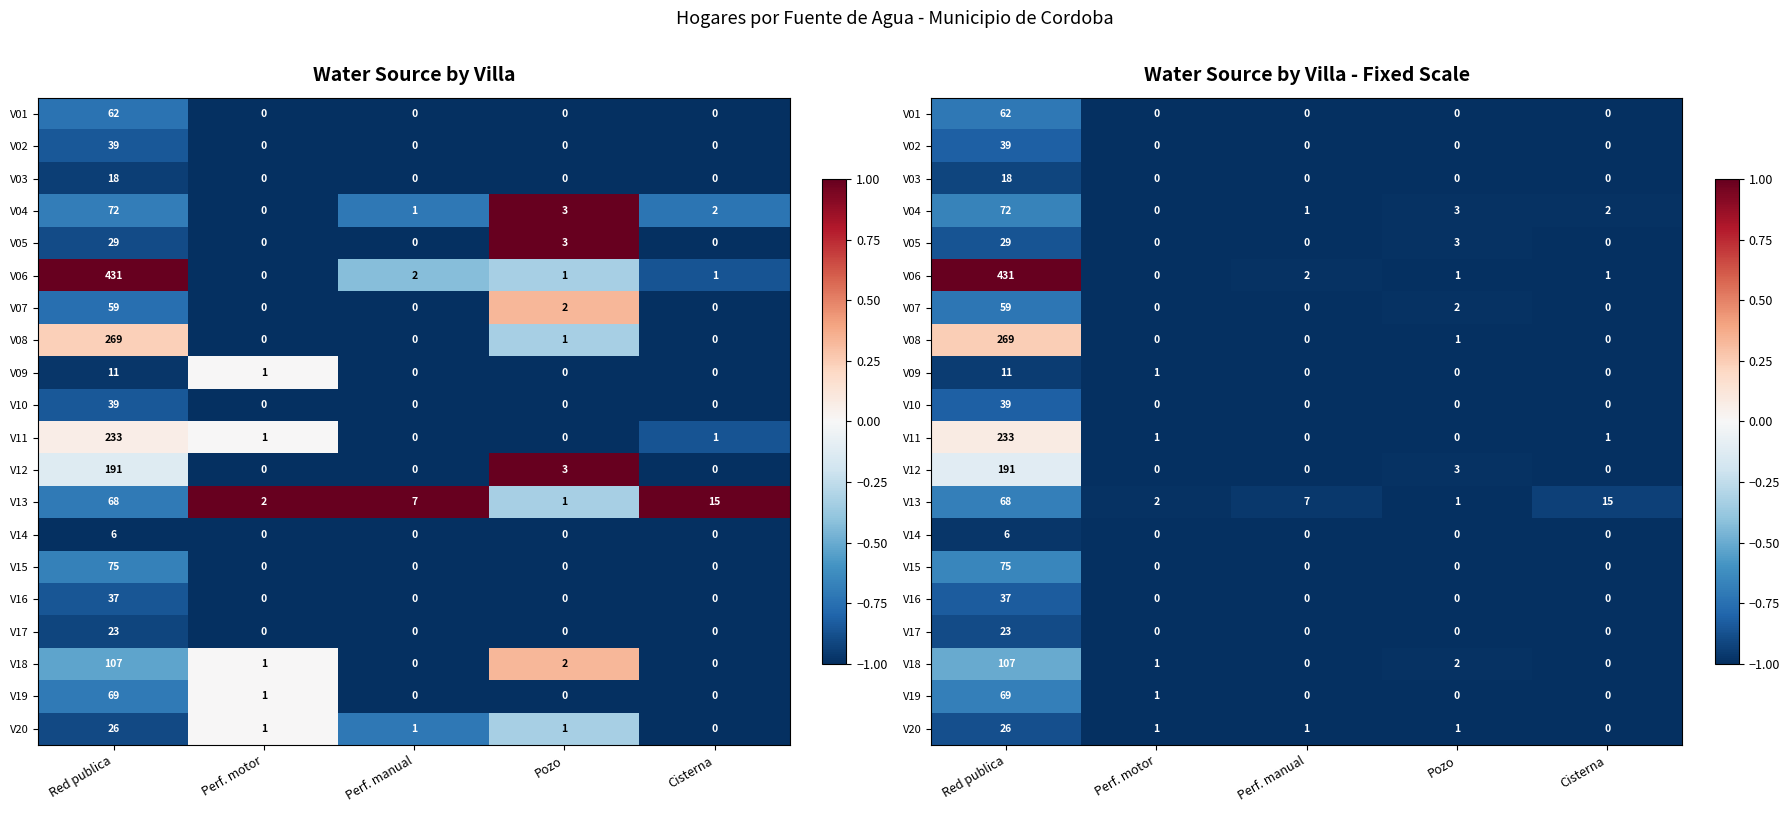

At which category does the chart reach its minimum across all series?

Perf. motor